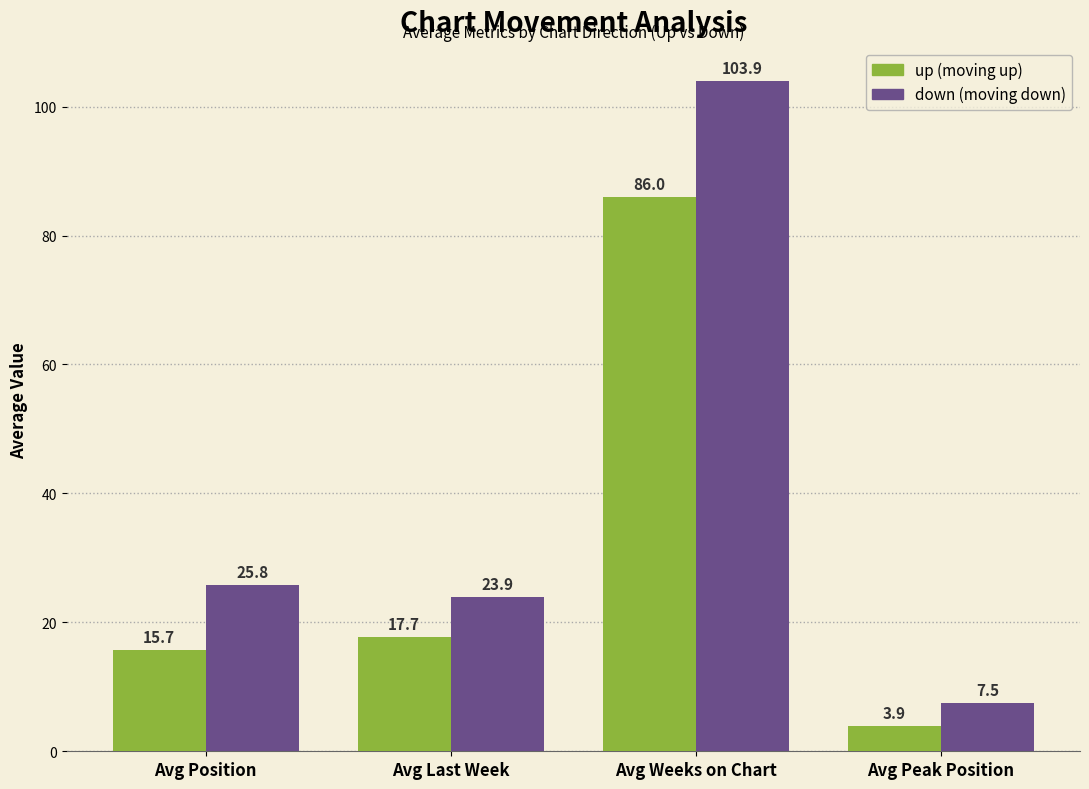

How many distinct data groups are displayed?

2